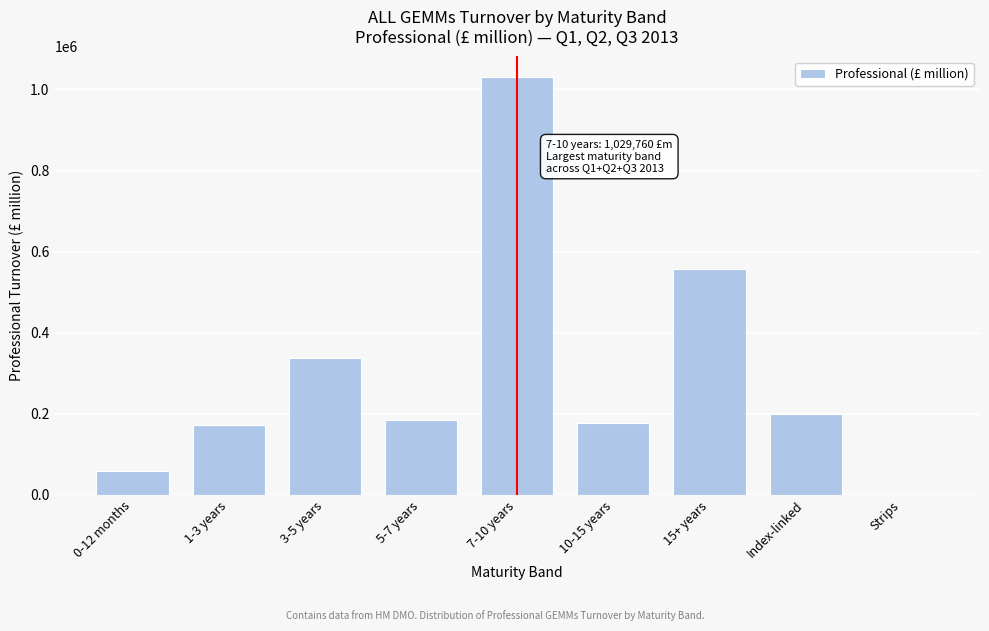

Reading left to right, transcribe all the data shown in this chart.

0-12 months=59648.9	1-3 years=173194.9	3-5 years=337194.9	5-7 years=185415.4	7-10 years=1029759.6	10-15 years=177652.2	15+ years=558177.0	Index-linked=200240.1	Strips=554.1